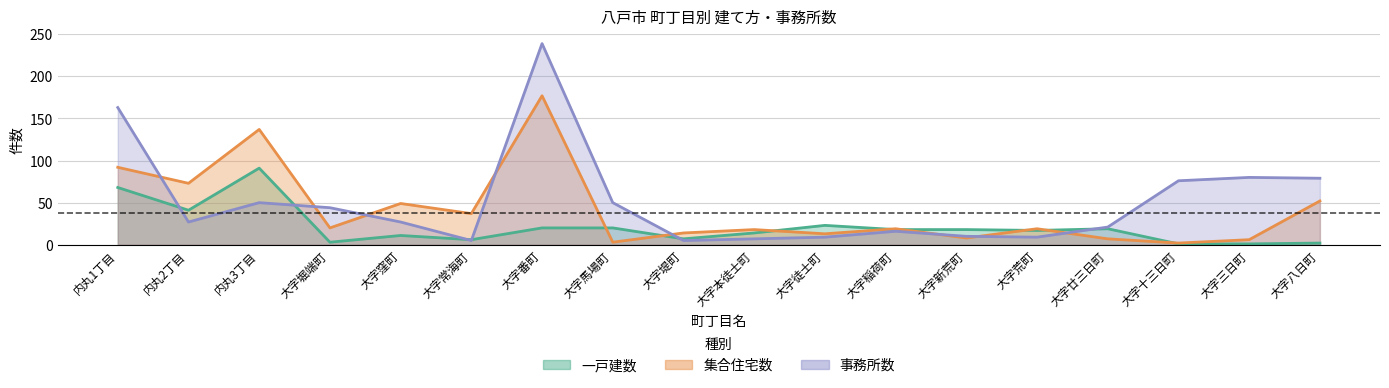

Reading left to right, transcribe all the data shown in this chart.

一戸建数: 内丸1丁目=68	内丸2丁目=41	内丸3丁目=91	大字堀端町=3	大字窪町=11	大字常海町=6	大字番町=20	大字馬場町=20	大字堤町=7	大字本徒士町=14	大字徒士町=23	大字稲荷町=18	大字新荒町=18	大字荒町=17	大字廿三日町=19	大字十三日町=1	大字三日町=1	大字八日町=2
集合住宅数: 内丸1丁目=92	内丸2丁目=73	内丸3丁目=137	大字堀端町=20	大字窪町=49	大字常海町=37	大字番町=177	大字馬場町=3	大字堤町=14	大字本徒士町=18	大字徒士町=13	大字稲荷町=19	大字新荒町=8	大字荒町=19	大字廿三日町=7	大字十三日町=2	大字三日町=6	大字八日町=52
事務所数: 内丸1丁目=163	内丸2丁目=27	内丸3丁目=50	大字堀端町=44	大字窪町=27	大字常海町=5	大字番町=239	大字馬場町=50	大字堤町=5	大字本徒士町=7	大字徒士町=9	大字稲荷町=16	大字新荒町=10	大字荒町=9	大字廿三日町=21	大字十三日町=76	大字三日町=80	大字八日町=79